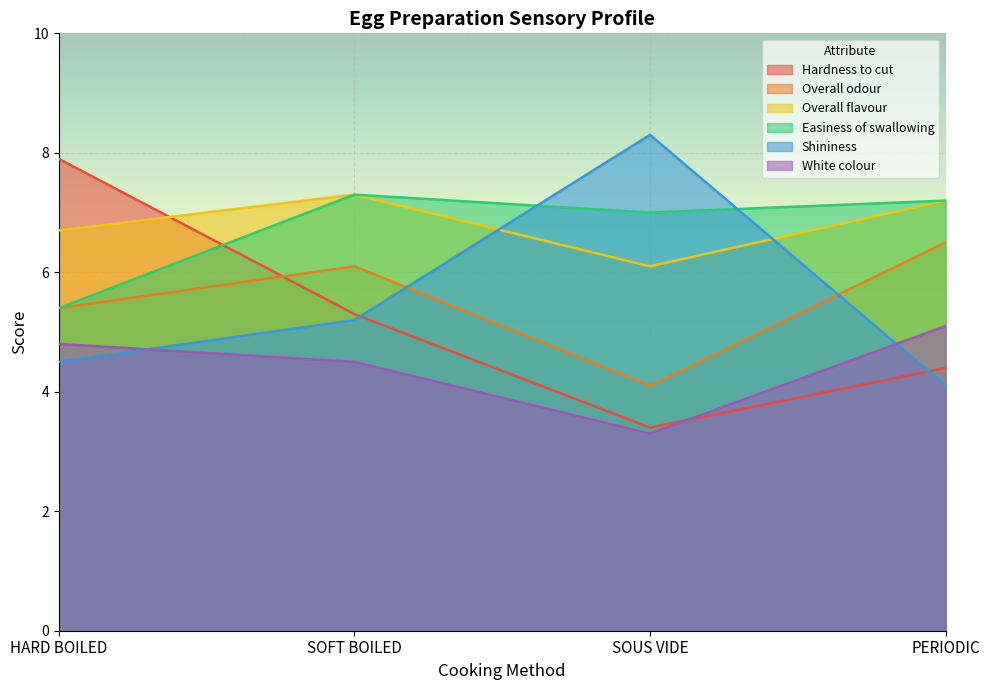

Rank the series at SOUS VIDE from lowest to highest value.

White colour, Hardness to cut, Overall odour, Overall flavour, Easiness of swallowing, Shininess